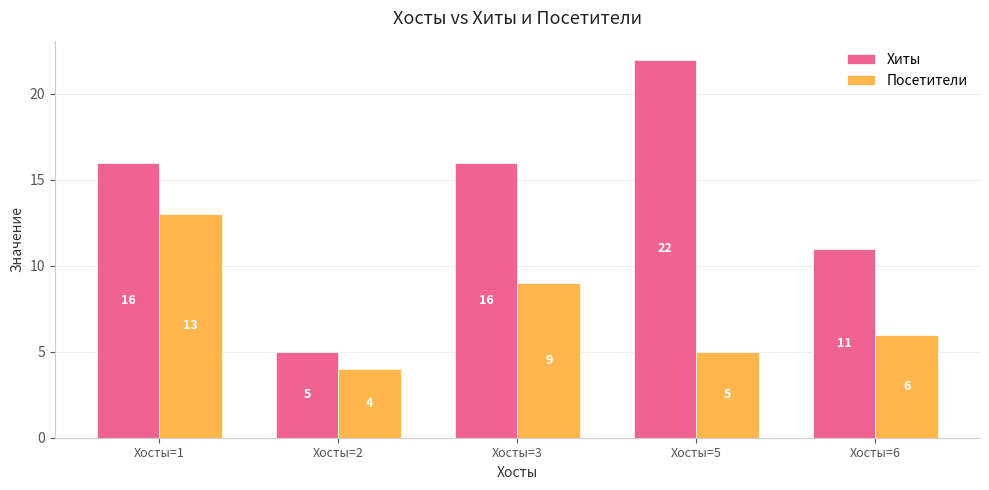

What value does the Хиты series have at Хосты=3?

16